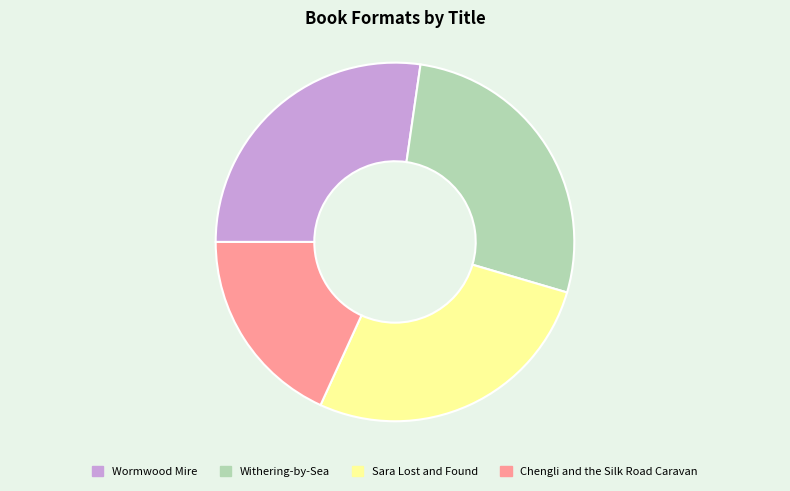

Is there any slice that represents more than half of the pie?

No